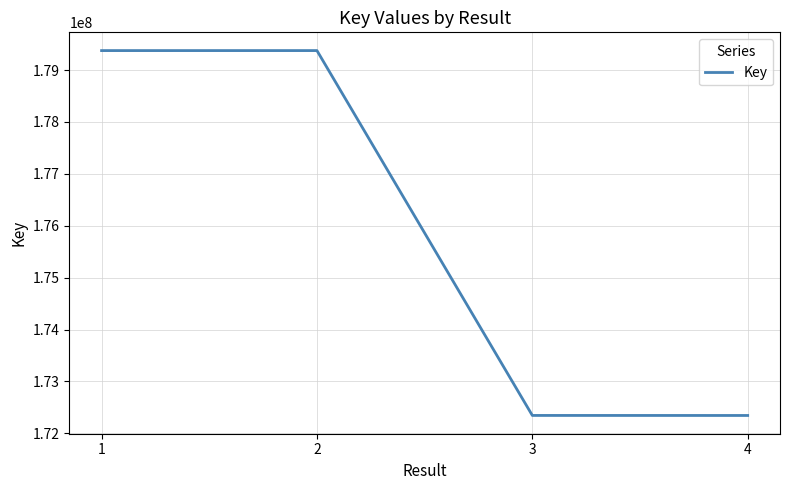

What is the greatest value displayed?

179375603